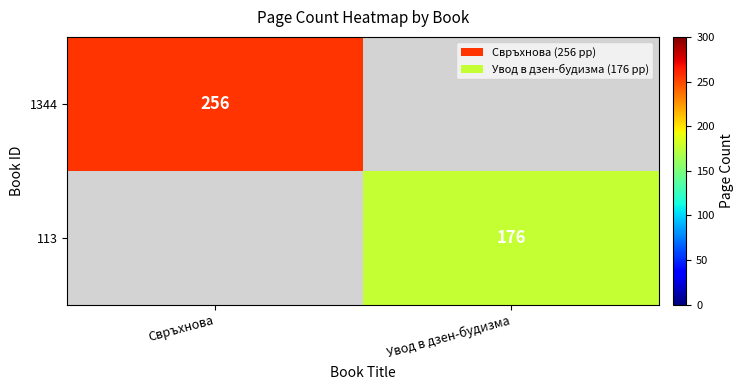

Is the value of 1344 at Свръхнова greater than the value of 113 at Увод в дзен-будизма?

Yes